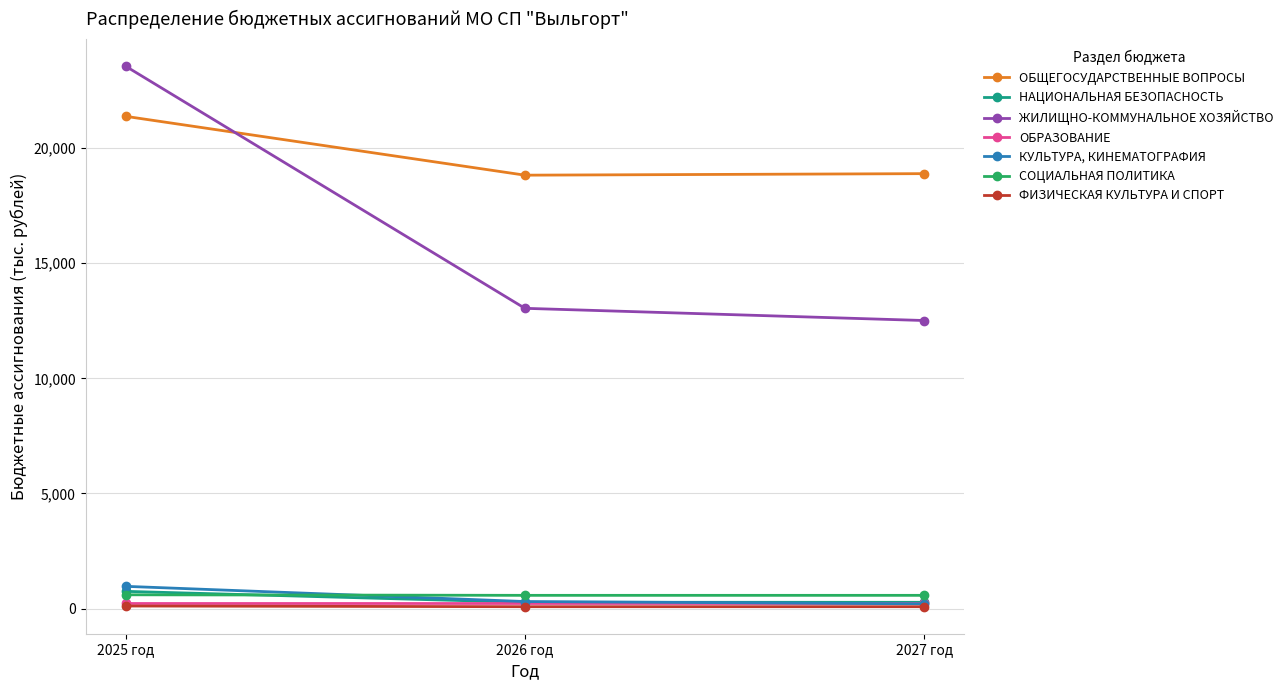

What is the sum of all ОБЩЕГОСУДАРСТВЕННЫЕ ВОПРОСЫ values?

59078.7